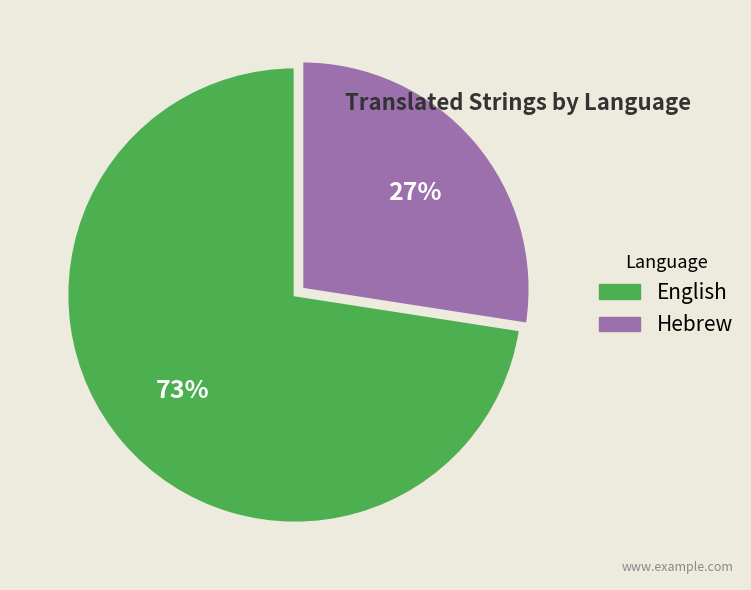

Rank the categories by value from highest to lowest.

English, Hebrew